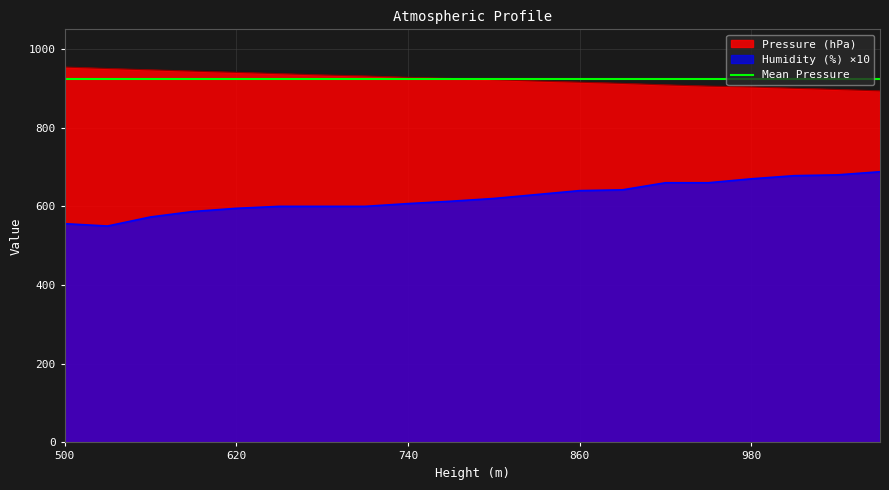

True or false: Humidity (%) and Pressure (hPa) cross at least once.

False